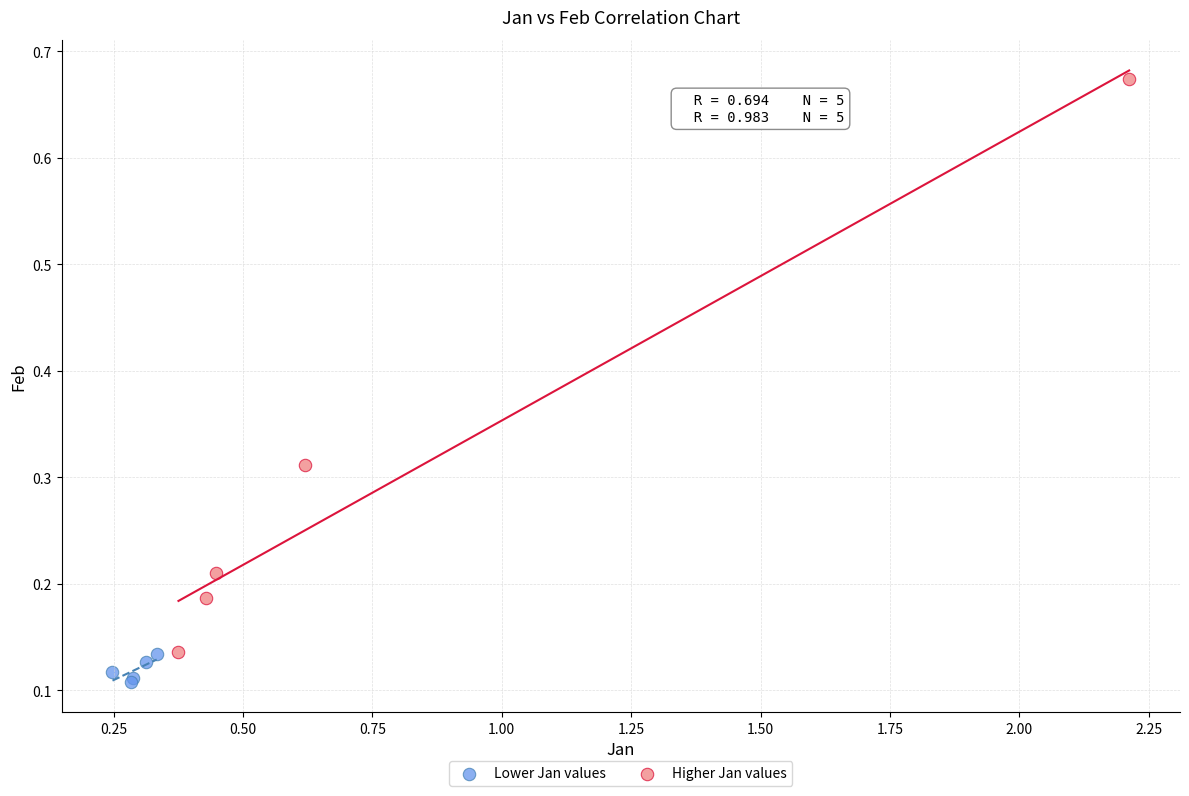

Which series contains the lowest Y value?

Lower Jan values